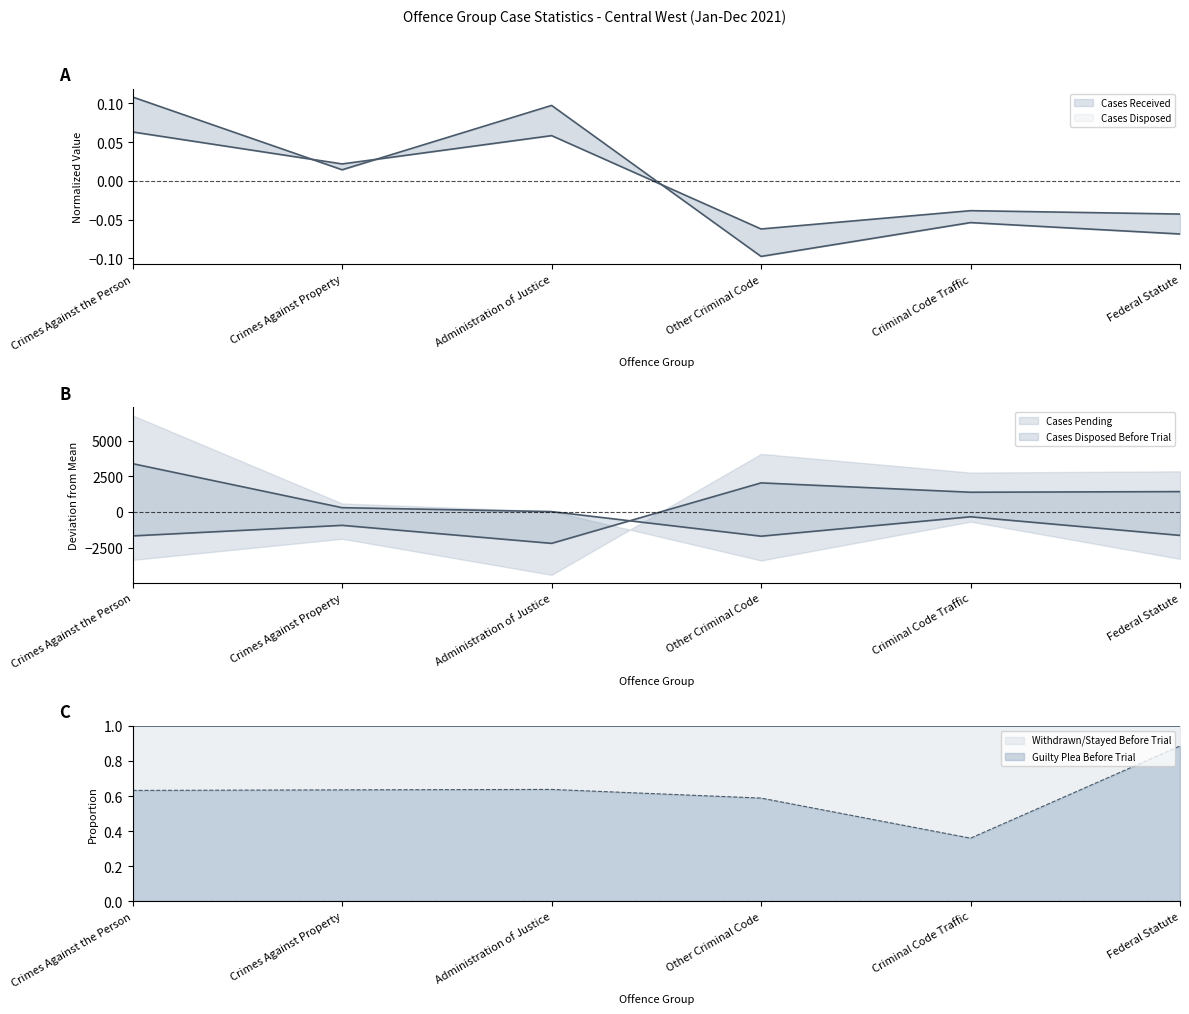

True or false: Guilty Plea Before Trial and Withdrawn/Stayed Before Trial cross at least once.

False